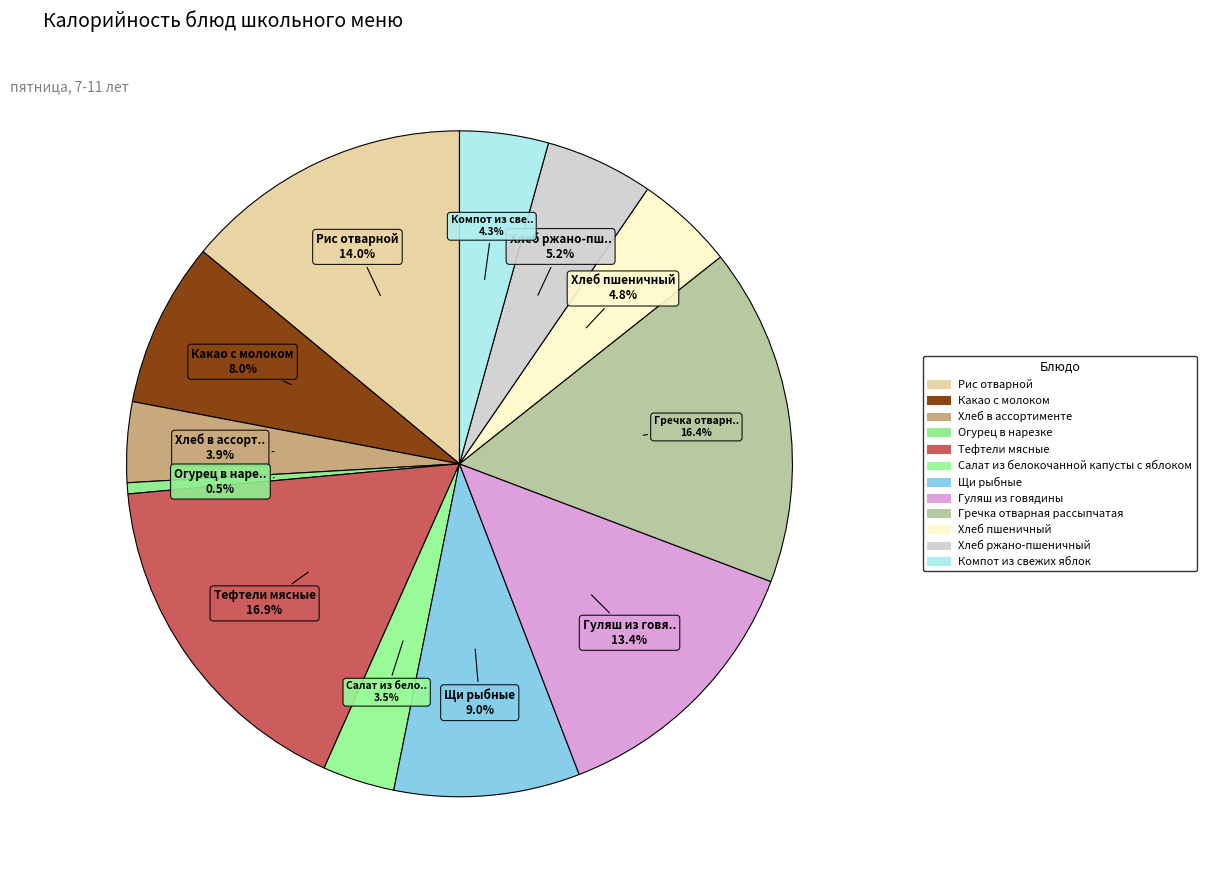

How many segments does this pie chart have?

12